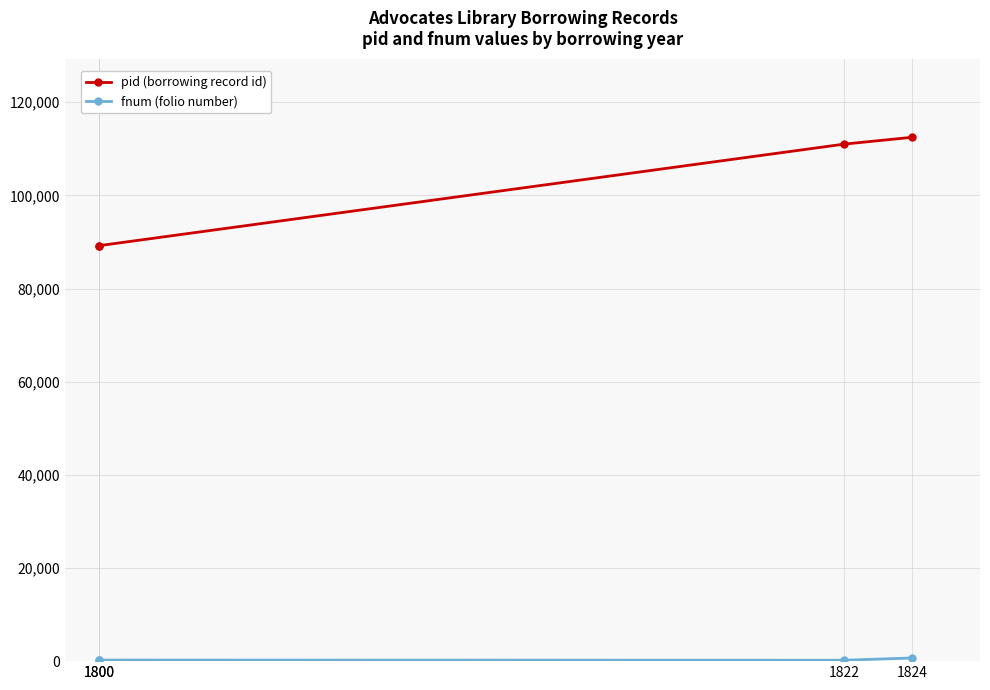

What is the difference between the pid (borrowing record id) values at 1822 and 1824?

1461